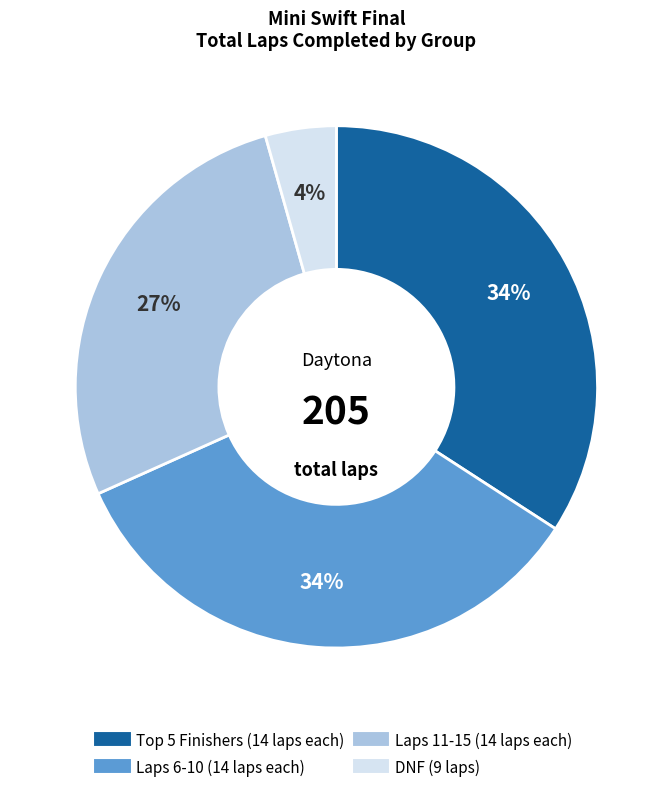

How many segments does this pie chart have?

4